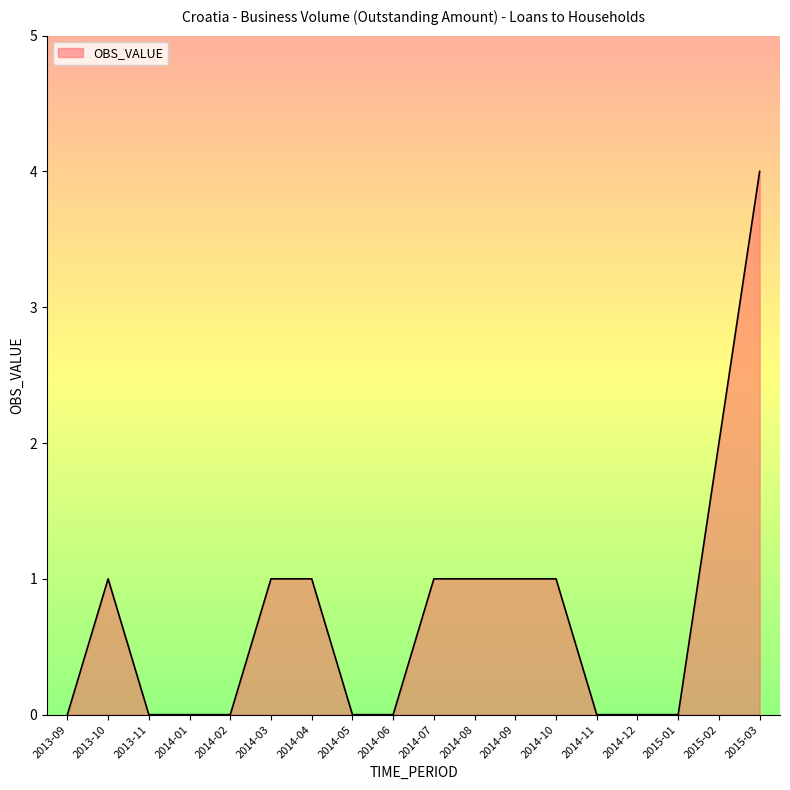

At which category does the chart reach its peak across all series?

2015-03